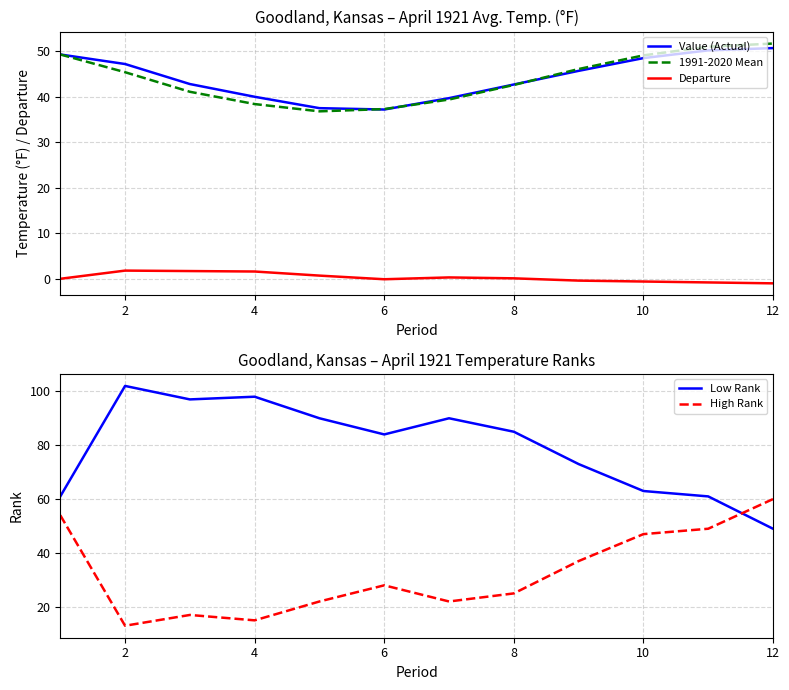

True or false: Value (Actual) and Departure intersect in this chart.

False